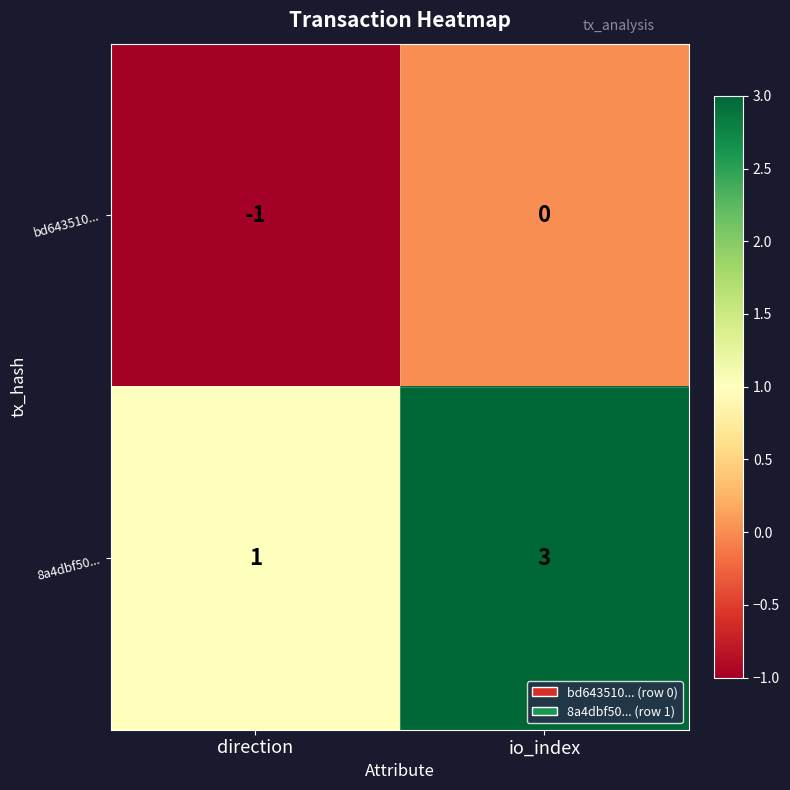

What is the sum of all 8a4dbf50... values?

4